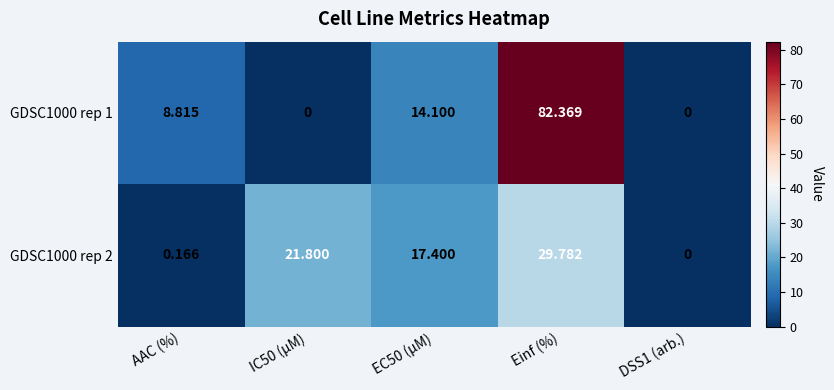

At which category is the sum across all series the highest?

Einf (%)